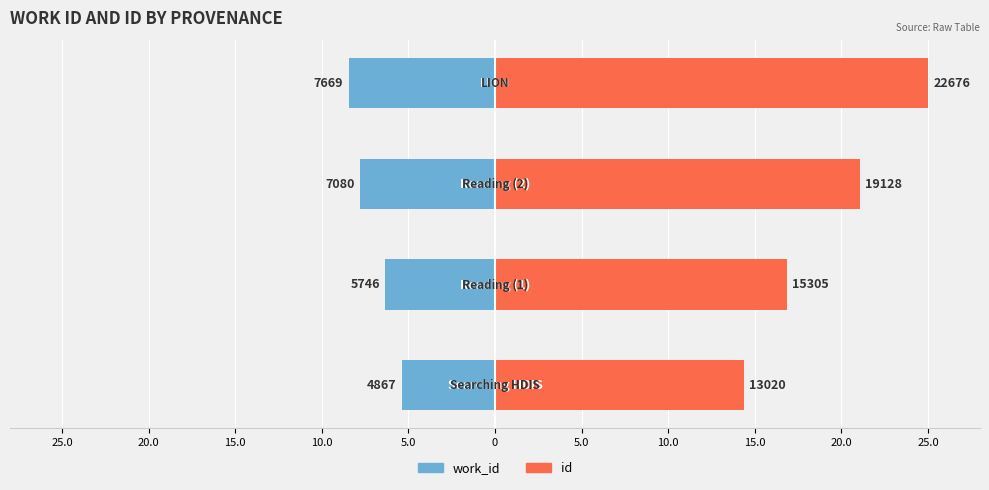

True or false: id has a value of 21.1 at 15.0.

True